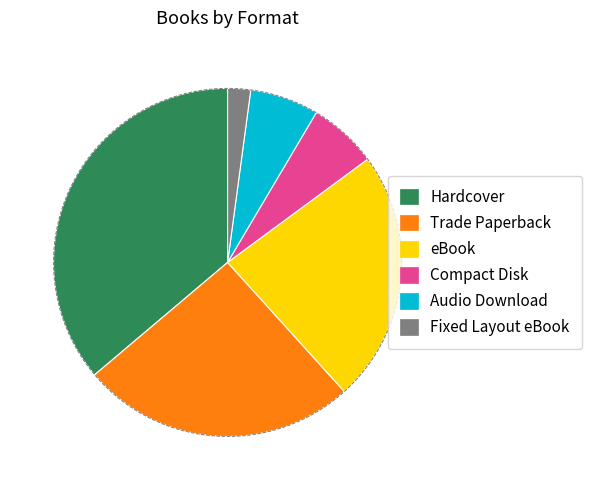

What percentage is the Compact Disk slice, to the nearest percent?

6%